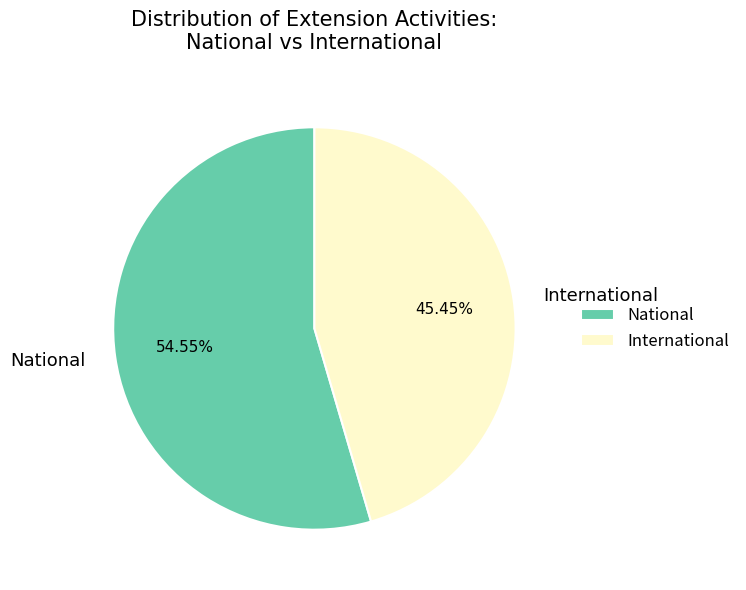

Rank the categories by value from lowest to highest.

International, National